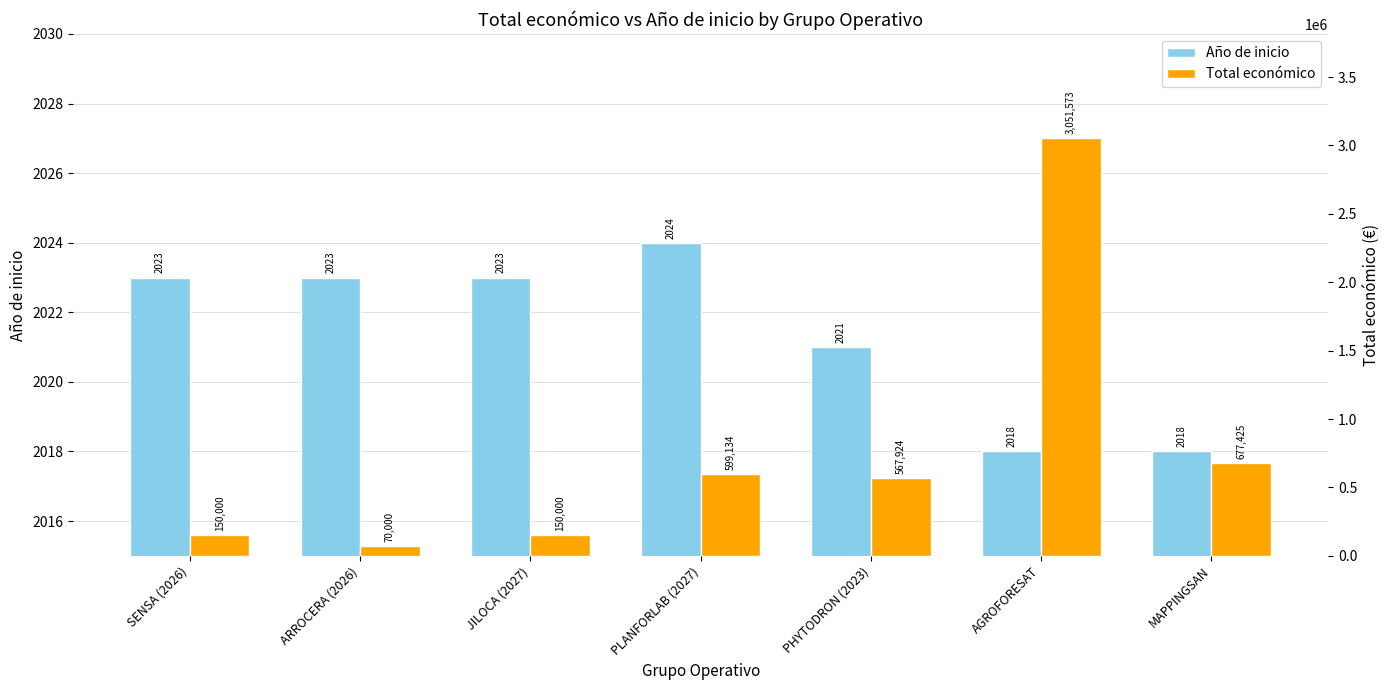

List the labels in order of Total económico value, largest first.

AGROFORESAT, MAPPINGSAN, PLANFORLAB (2027), PHYTODRON (2023), SENSA (2026), JILOCA (2027), ARROCERA (2026)